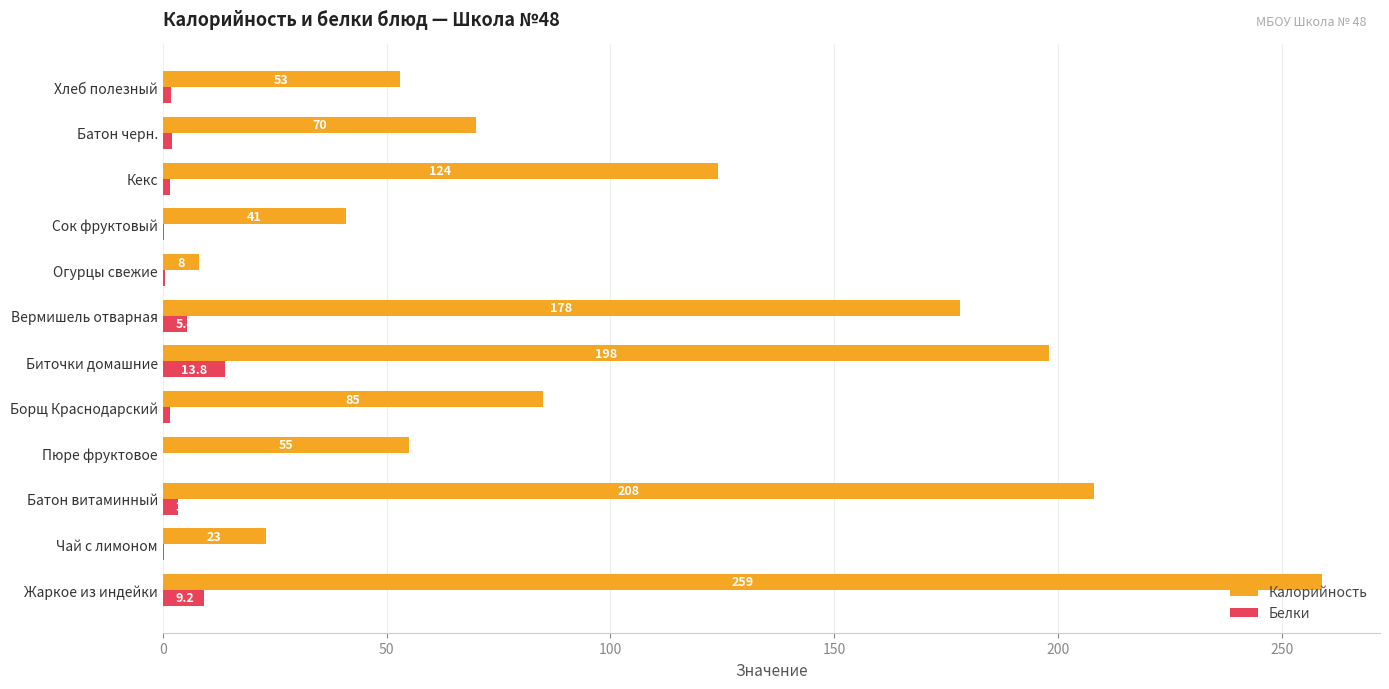

At which label does Калорийность reach its peak?

Жаркое из индейки